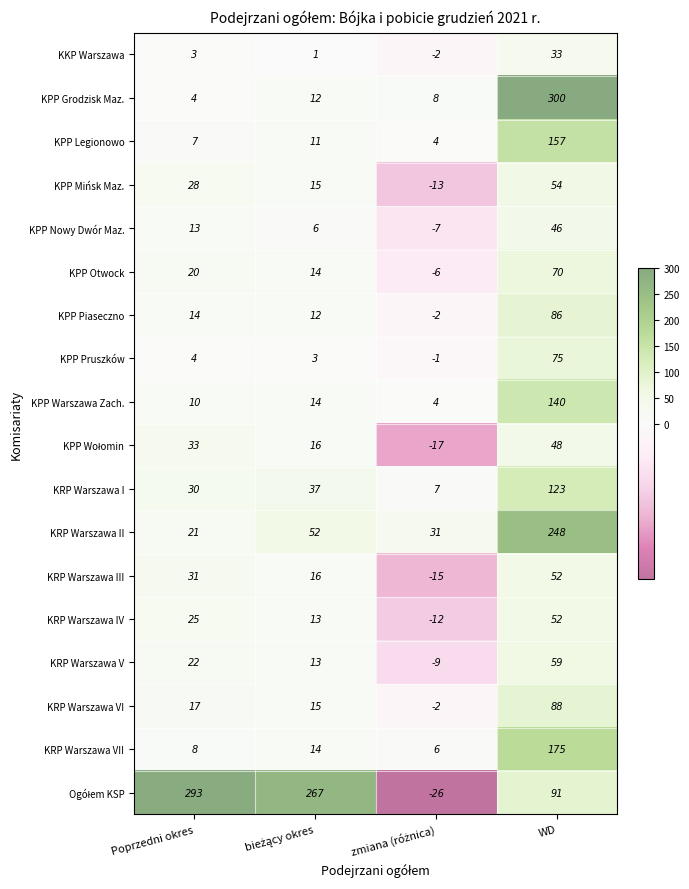

What is the smallest value displayed?

-26